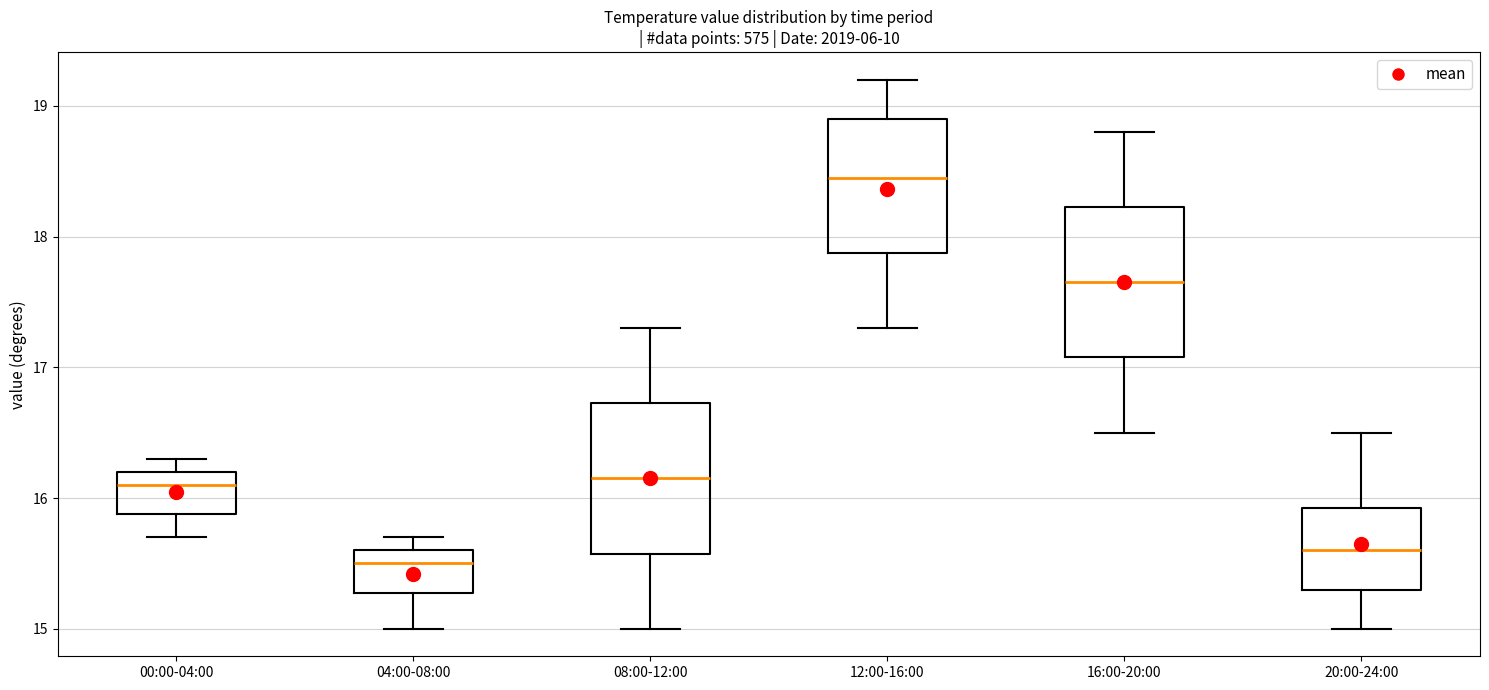

Which box's median line is the highest?

12:00-16:00